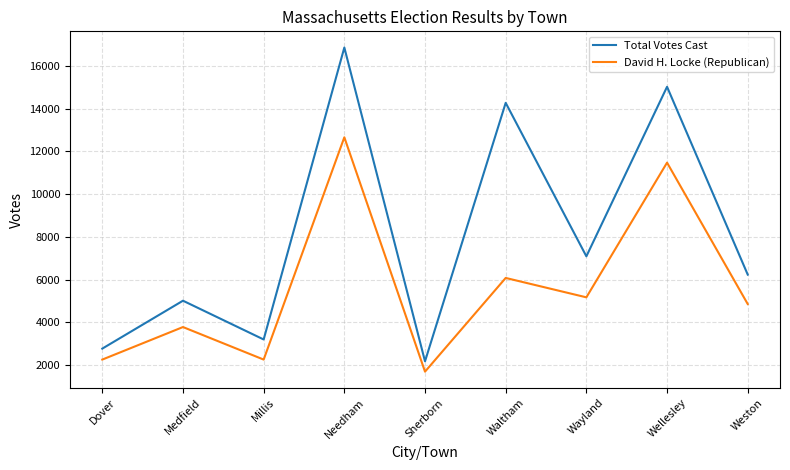

Is the value of Total Votes Cast at Waltham greater than the value of David H. Locke (Republican) at Wayland?

Yes